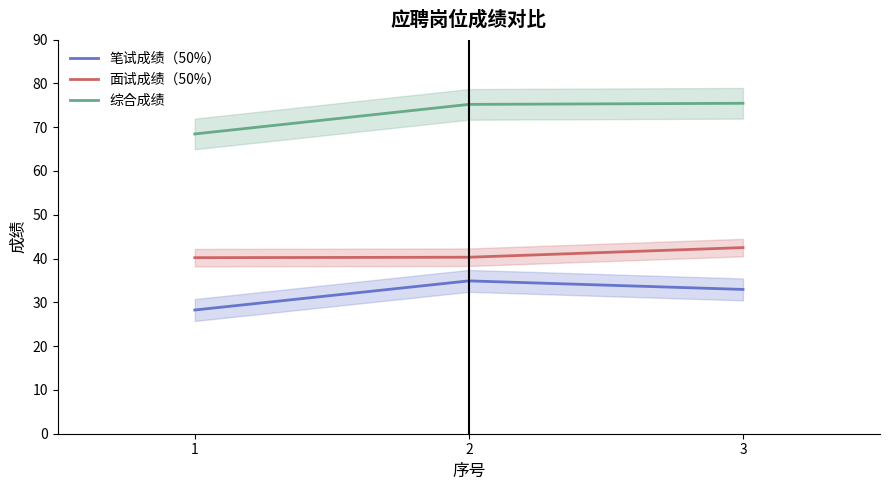

List the series in order of their peak value, lowest first.

笔试成绩（50%）, 面试成绩（50%）, 综合成绩